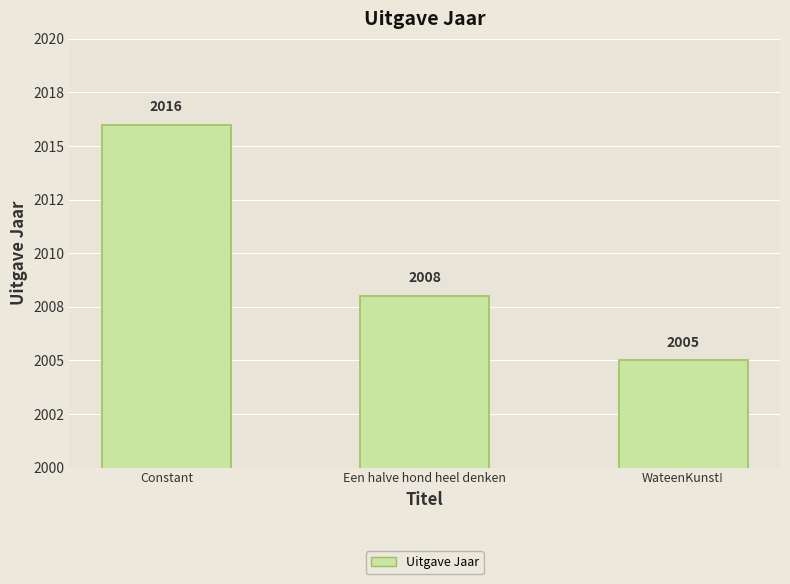

Rank the categories by value from highest to lowest.

Constant, Een halve hond heel denken, WateenKunst!